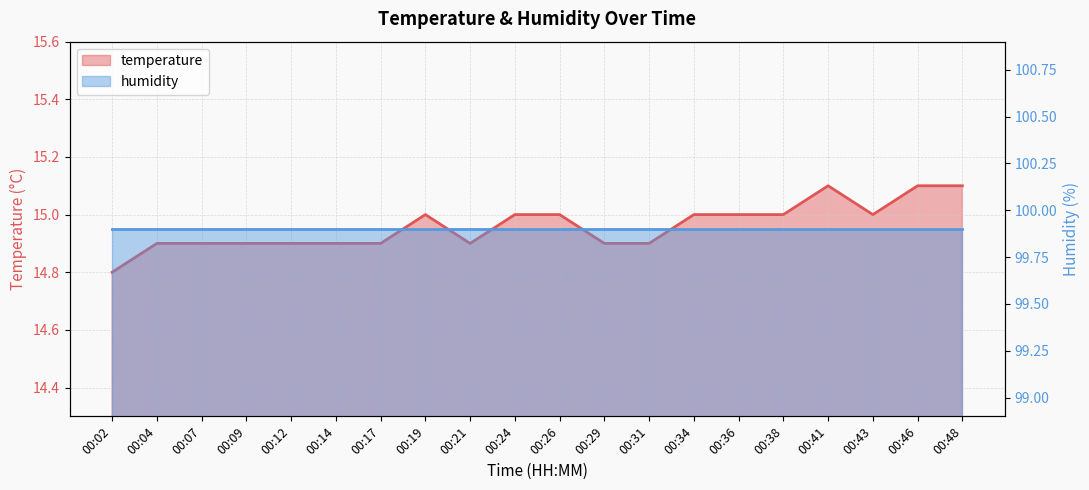

What is the value of the 8th point from the left?

15.0